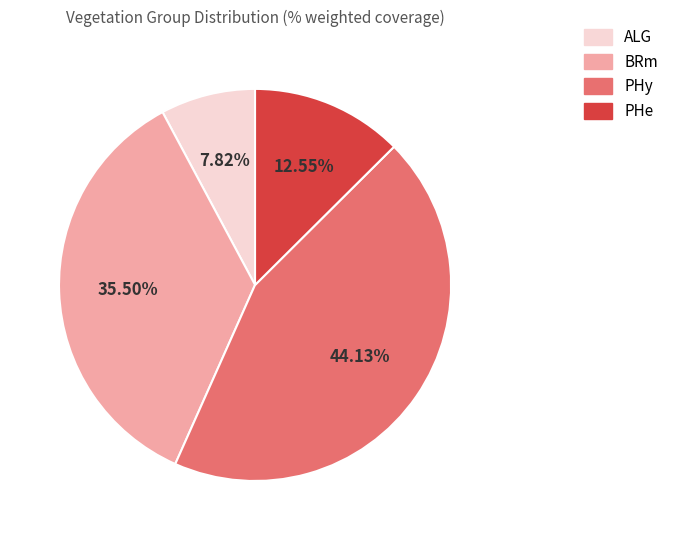

Which category has the biggest portion of the pie?

PHy